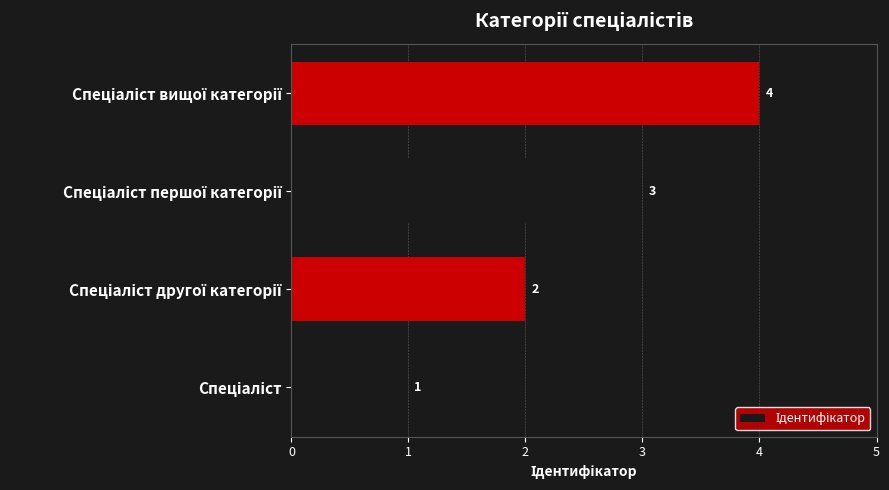

What is the sum of all values?

10